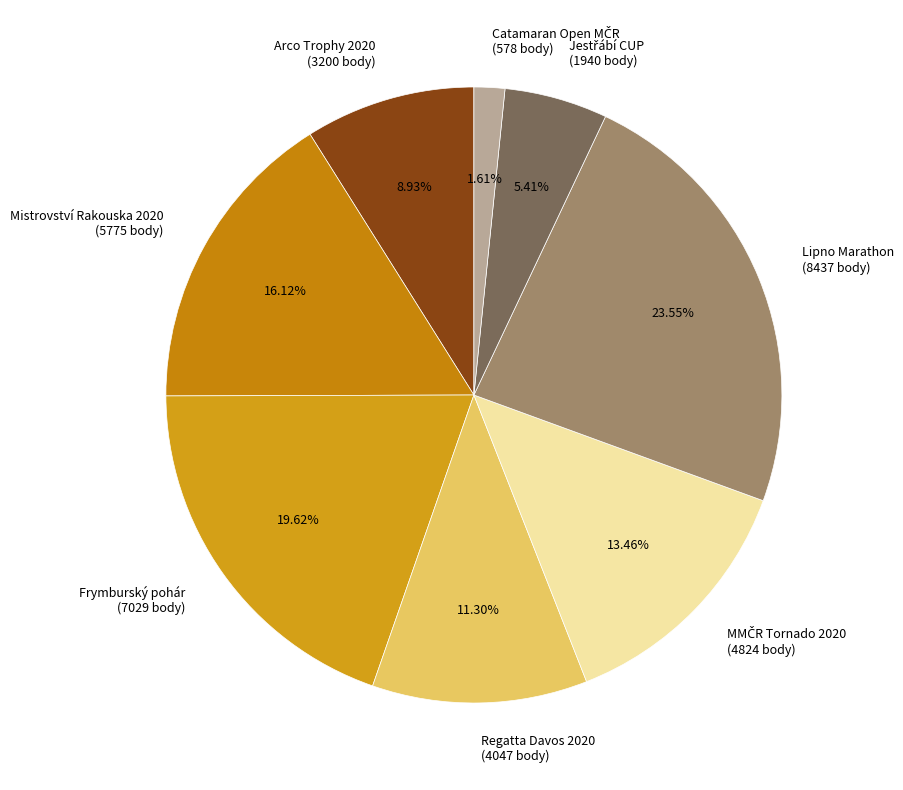

Is there a majority slice in this chart?

No